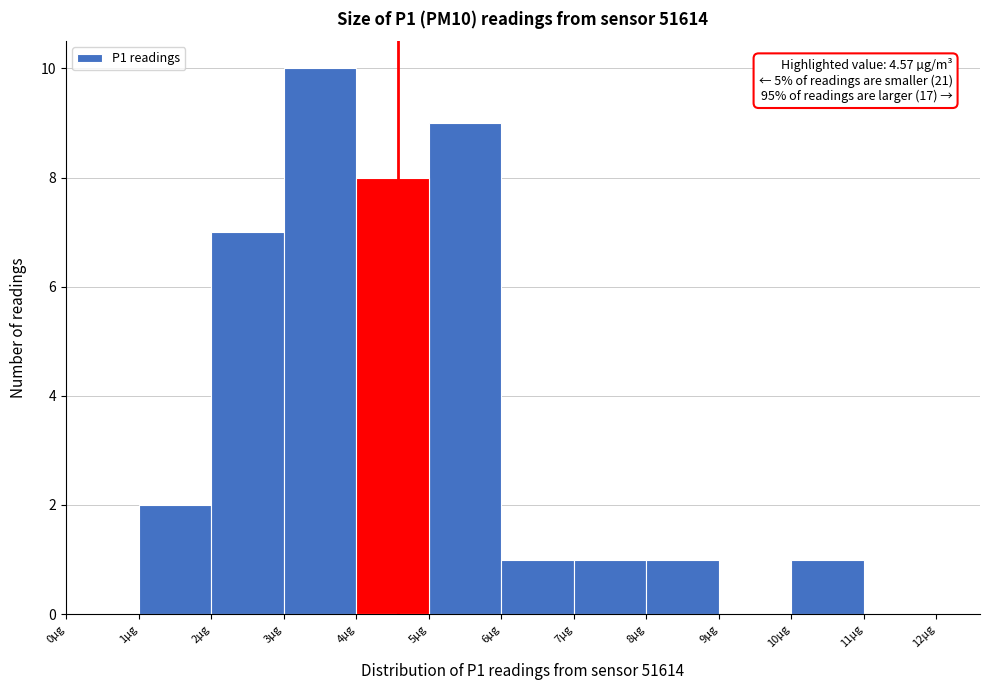

Which range on the x-axis has the tallest bar?

3 to 4